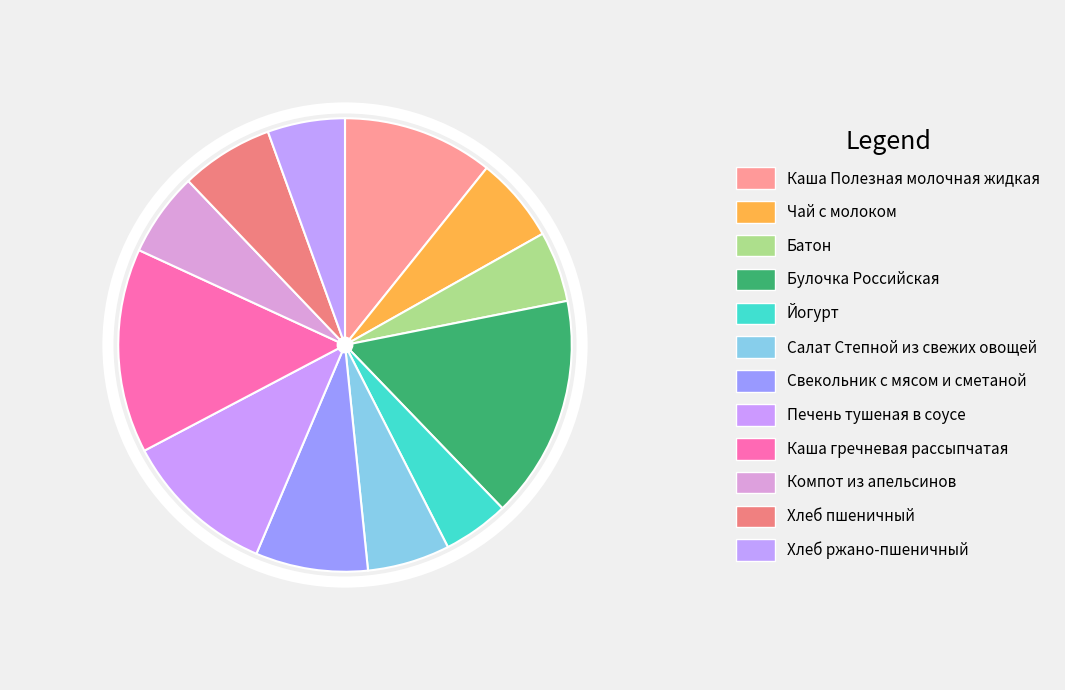

What percentage is the Каша Полезная молочная жидкая slice, to the nearest percent?

11%